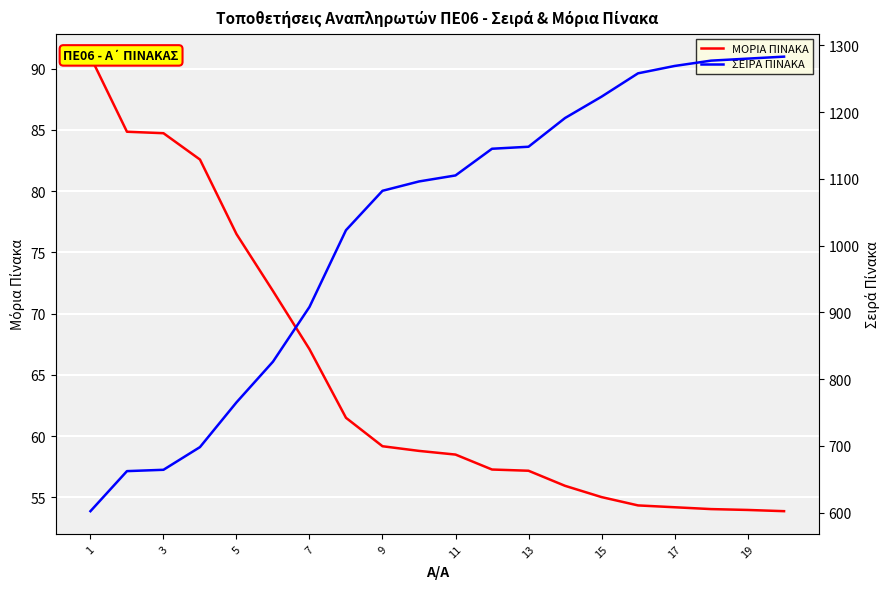

Where does the ΣΕΙΡΑ ΠΙΝΑΚΑ series first go above 1105?

11